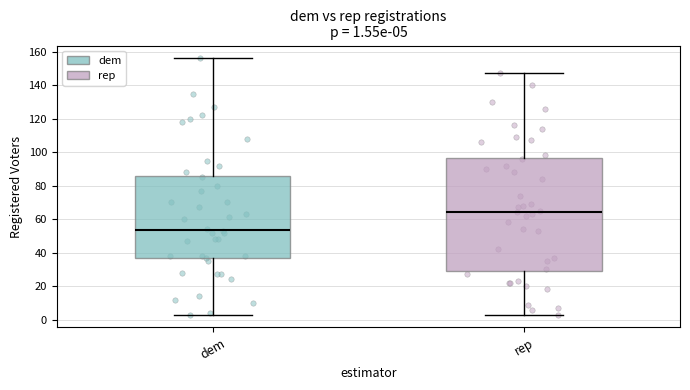

Which box has the lowest median line?

dem